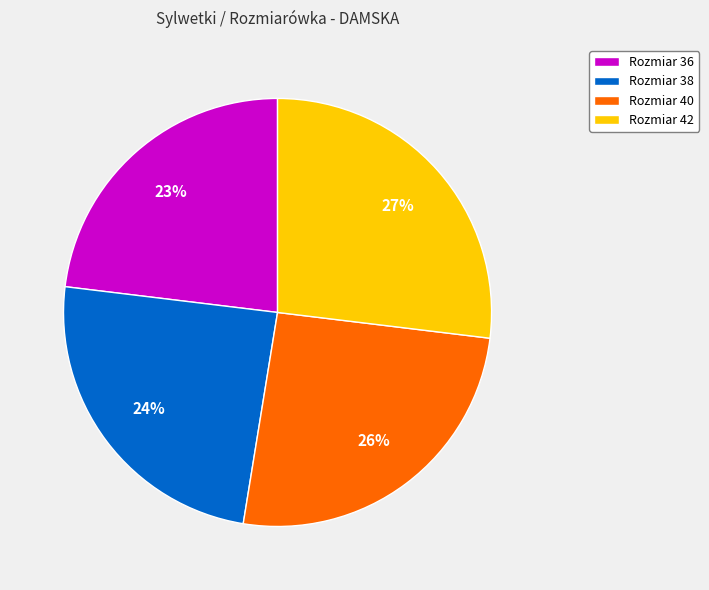

To the nearest percent, what percentage of the pie is Rozmiar 36?

23%